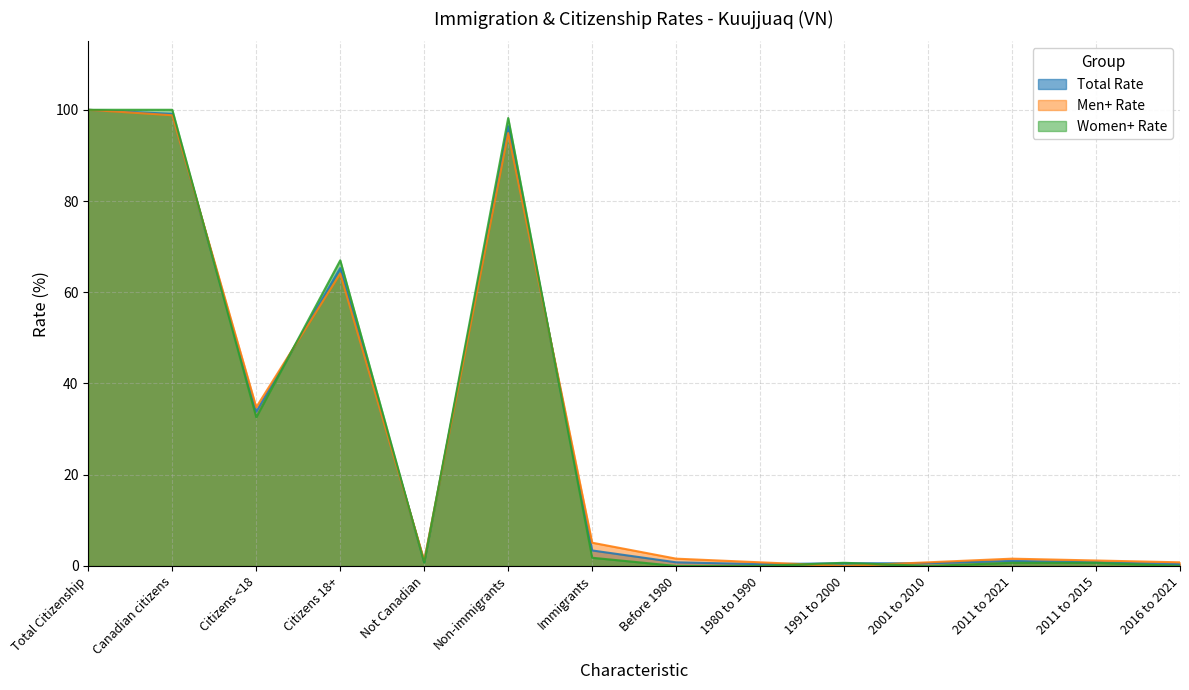

Which category has the highest value across all series?

Total Citizenship